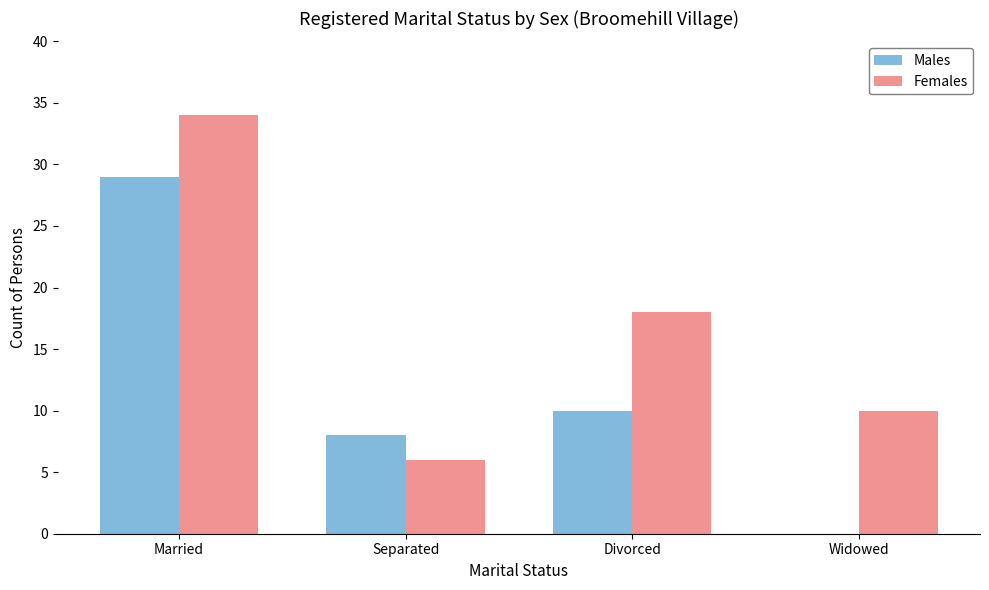

At which label does Females first exceed 18?

Married